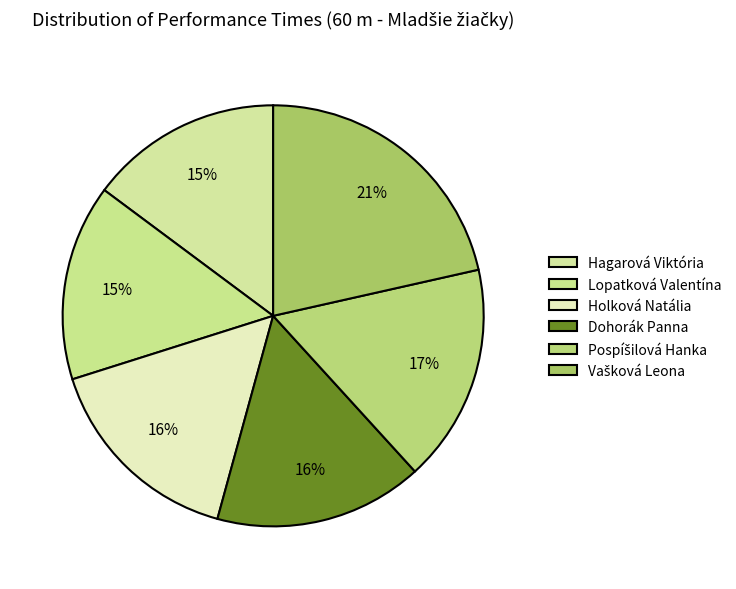

What is the largest slice in the pie chart?

Vašková Leona